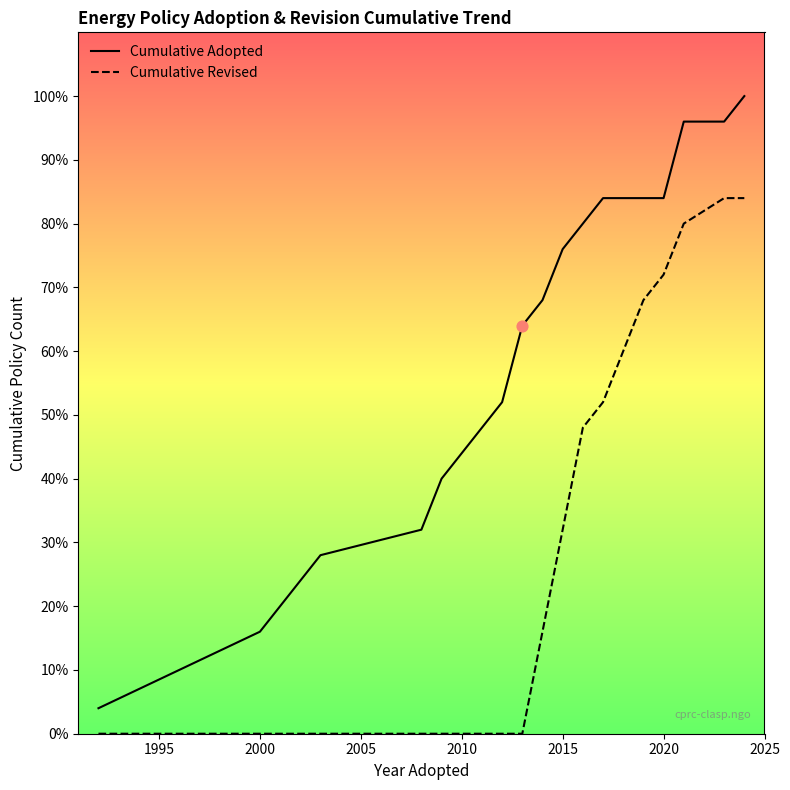

Is the value of Cumulative Adopted at 11 greater than the value of Cumulative Revised at 14?

Yes